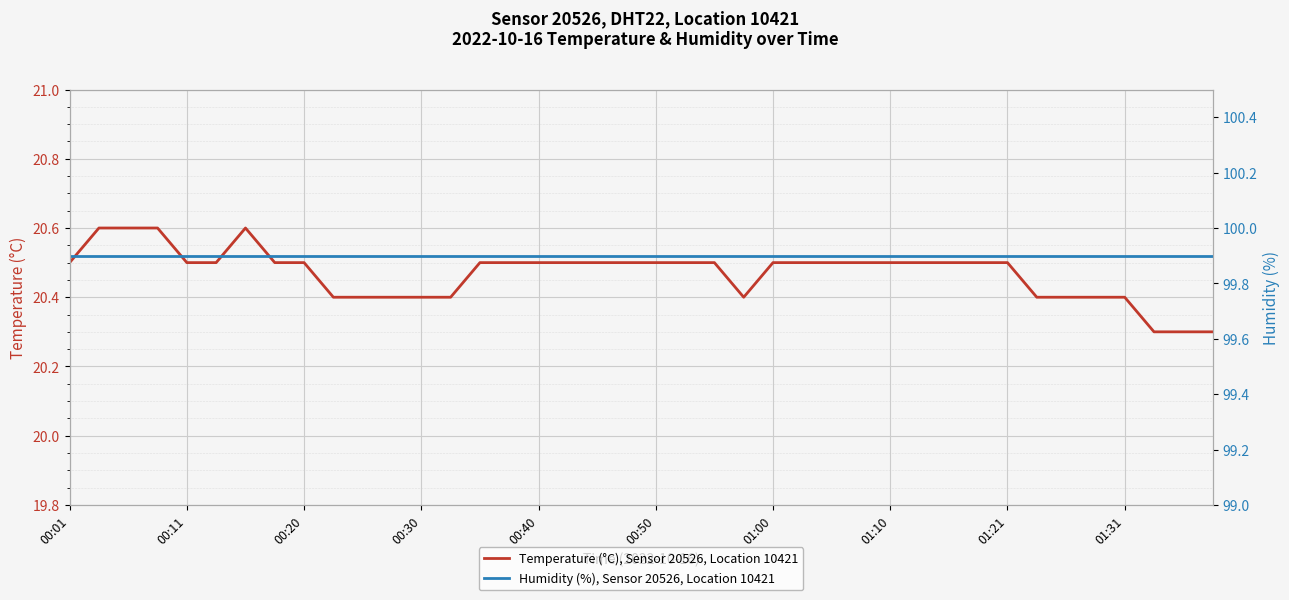

What are all the series names shown in the legend?

Temperature (°C), Sensor 20526, Location 10421, Humidity (%), Sensor 20526, Location 10421